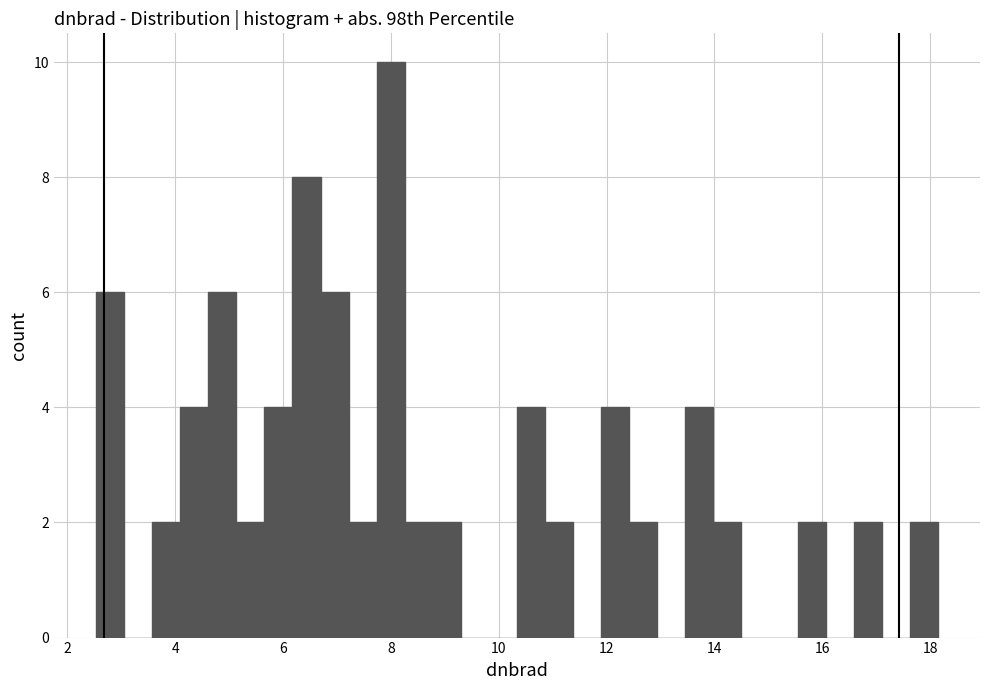

Read against the x-axis, roughly where is the centre of the tallest bar?

8.0